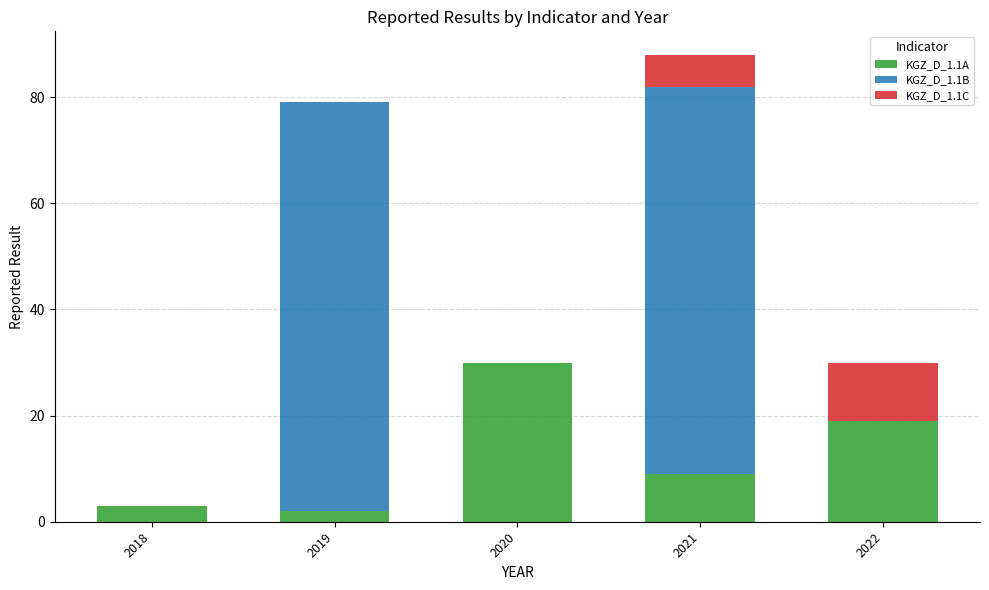

Does the chart contain stacked bars?

Yes